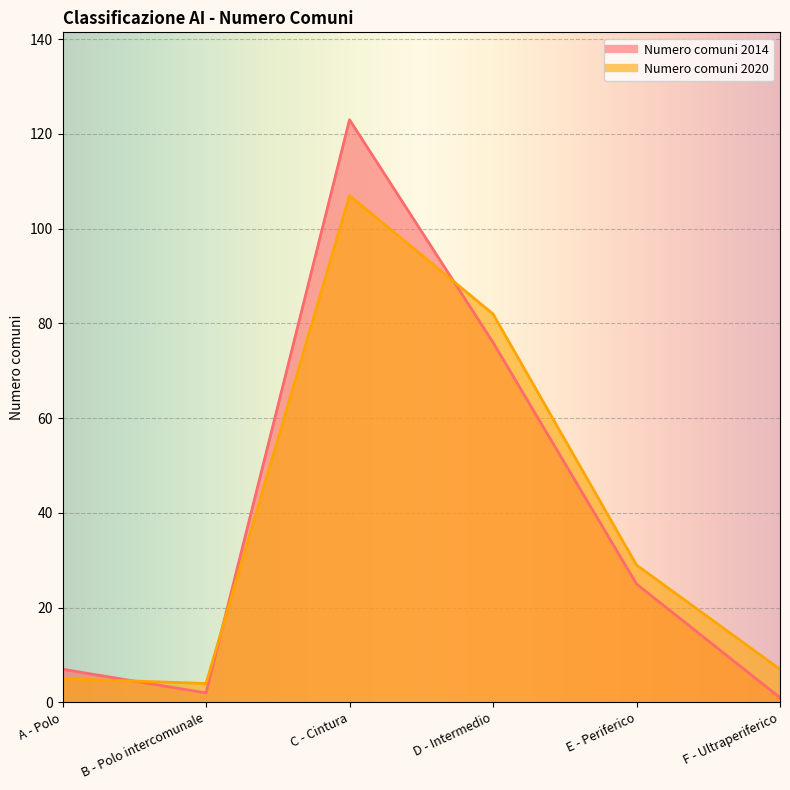

What is the total value across all series at E - Periferico?

54